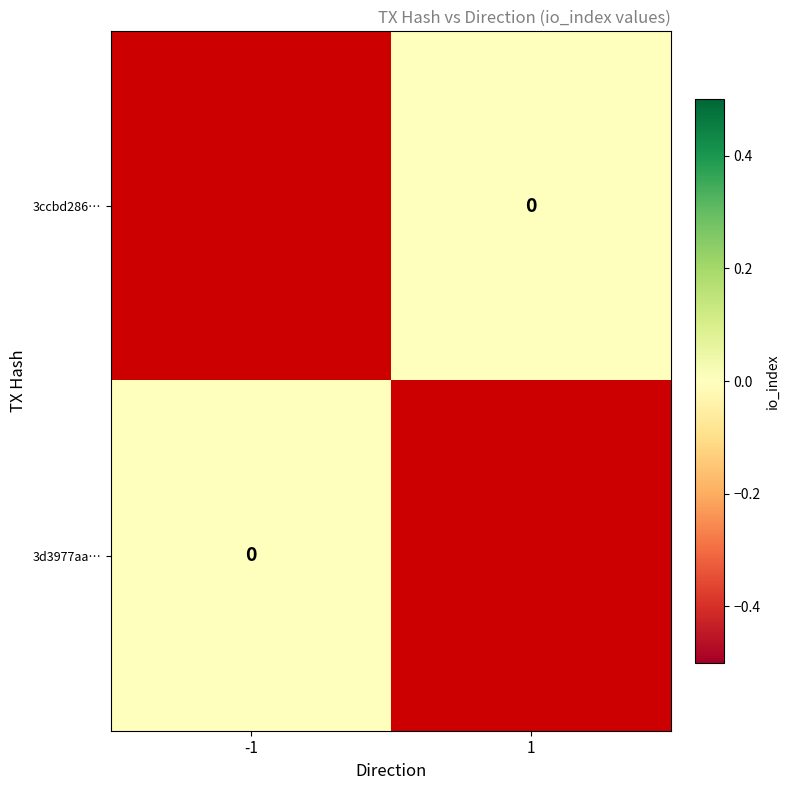

Rank the series by their average value, from lowest to highest.

3ccbd286…, 3d3977aa…